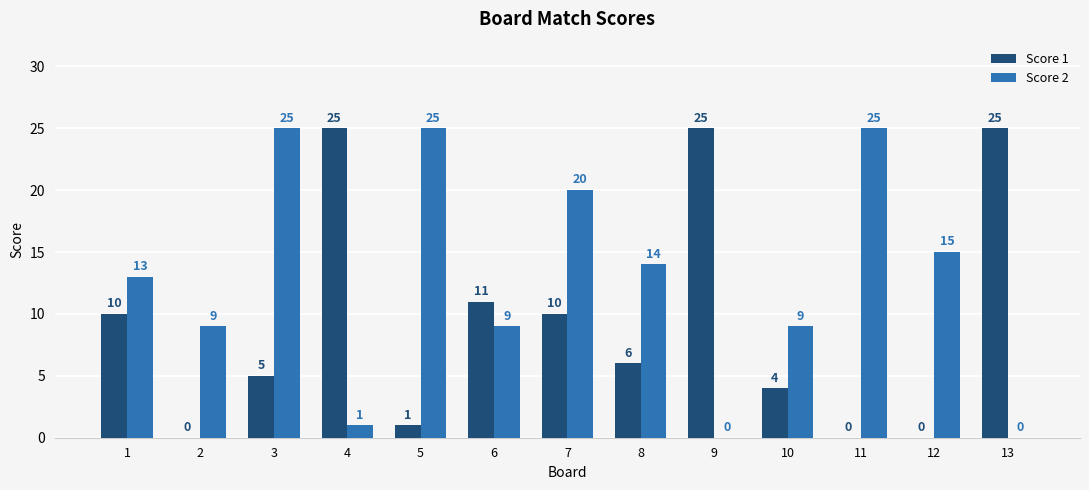

What is the sum of all Score 2 values?

165